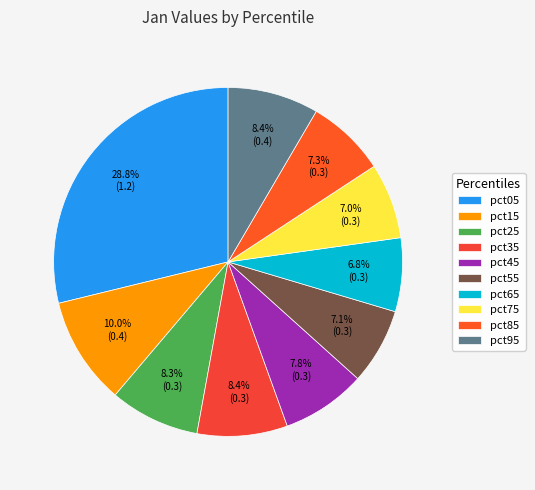

What percentage is NOT represented by pct45?

92.2%